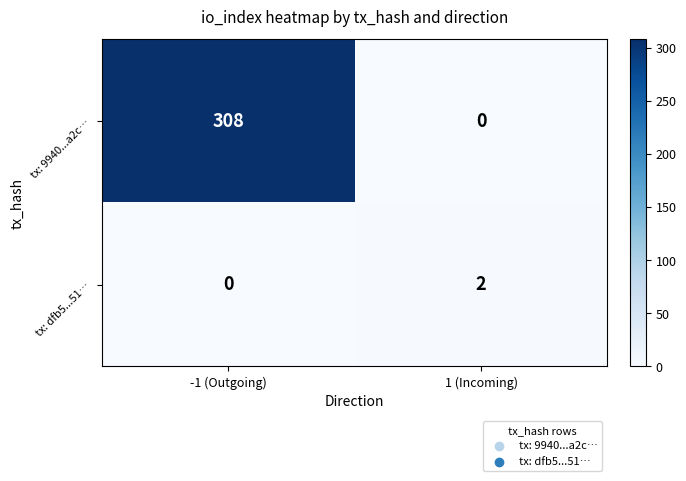

What is the approximate value of tx: 9940...a2c… at -1 (Outgoing), to the nearest 5?

310